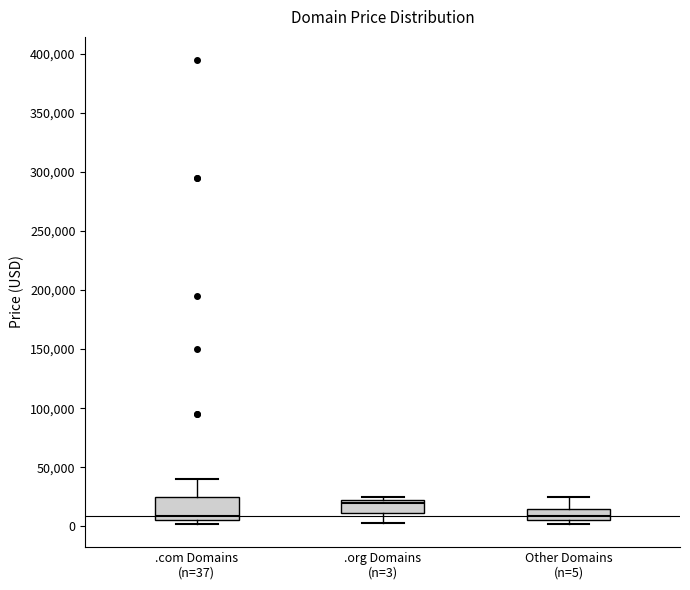

Reading left to right, read every box against the y-axis: the position of its median line, the range the box covers, and the ends of its whiskers. The values are not printed on the chart, so give them approximately, as read against the axis.

.com Domains (n=37): median 10000, box 5000 to 25000, whiskers 0 to 40000
.org Domains (n=3): median 20000 (just below the box's upper edge), box 10000 to 20000, whiskers 5000 to 25000
Other Domains (n=5): median 10000, box 5000 to 15000, whiskers 0 to 25000